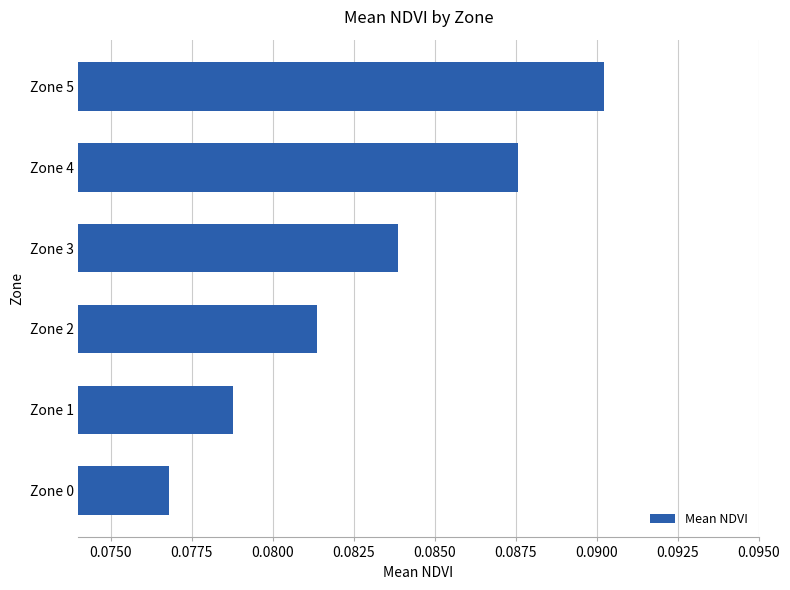

Which category has the highest value across all series?

Zone 5